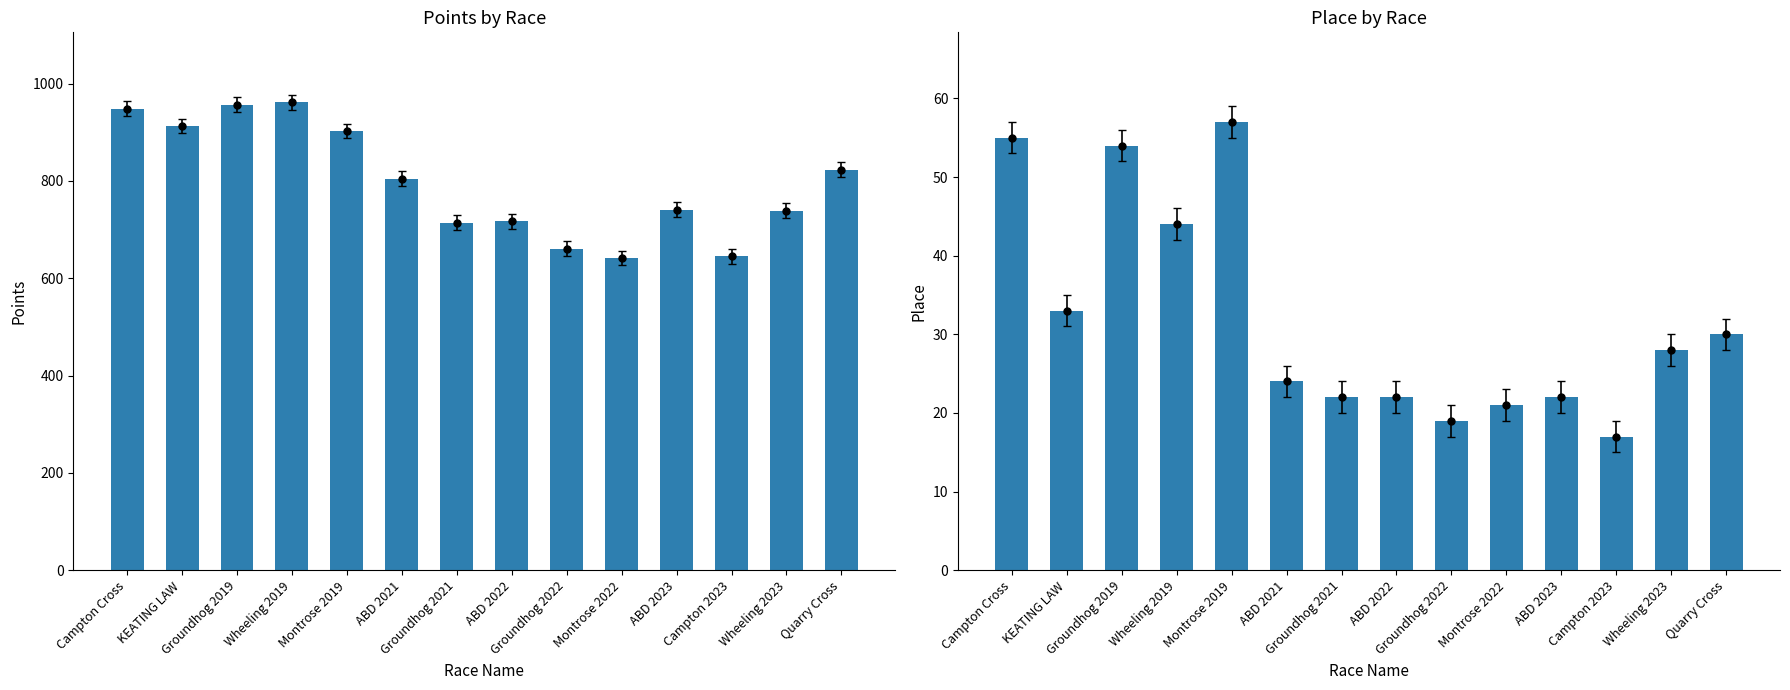

Is the value of Place at Campton Cross greater than the value of Points at KEATING LAW?

No